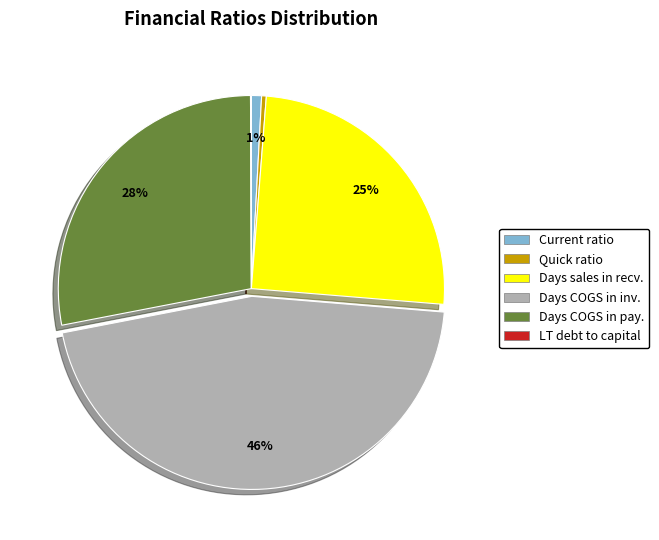

Is the sum of Quick ratio and Days sales in recv. greater than half?

No